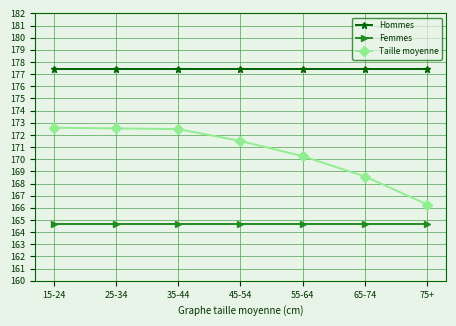

How many data points in Taille moyenne are above 171?

4